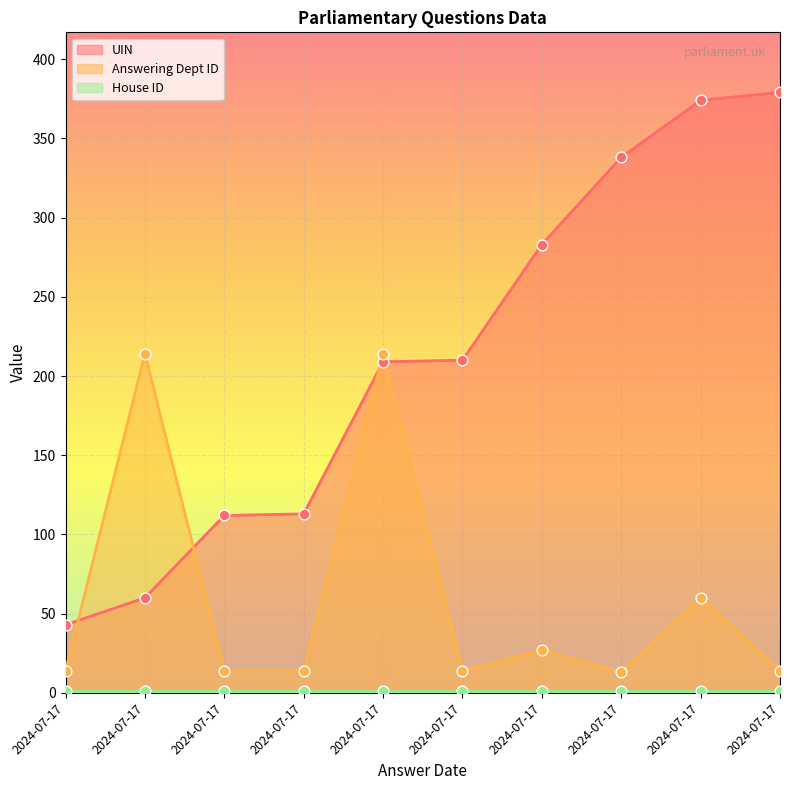

At which category is the sum across all series the highest?

2024-07-17